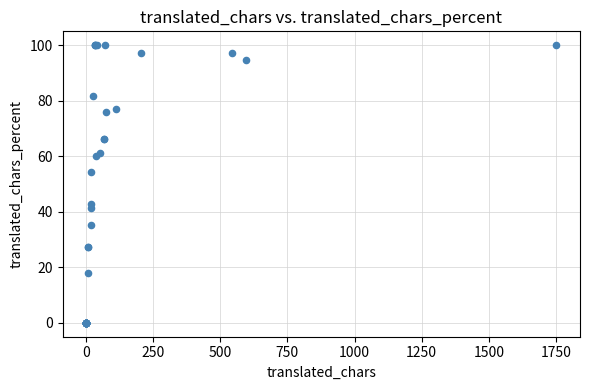

What Y value in the scatter plot is closest to 50?

54.5